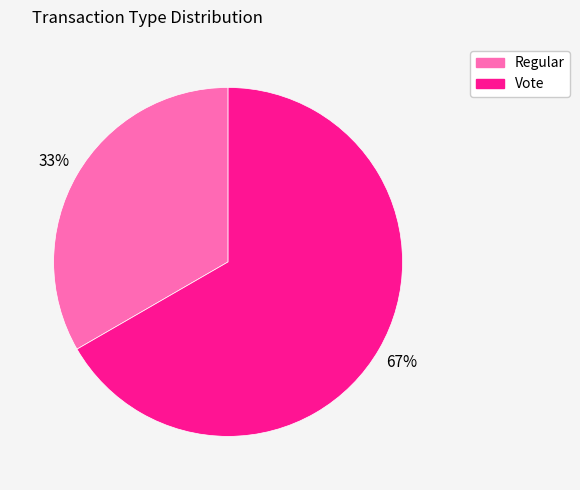

How many slices are in this pie chart?

2